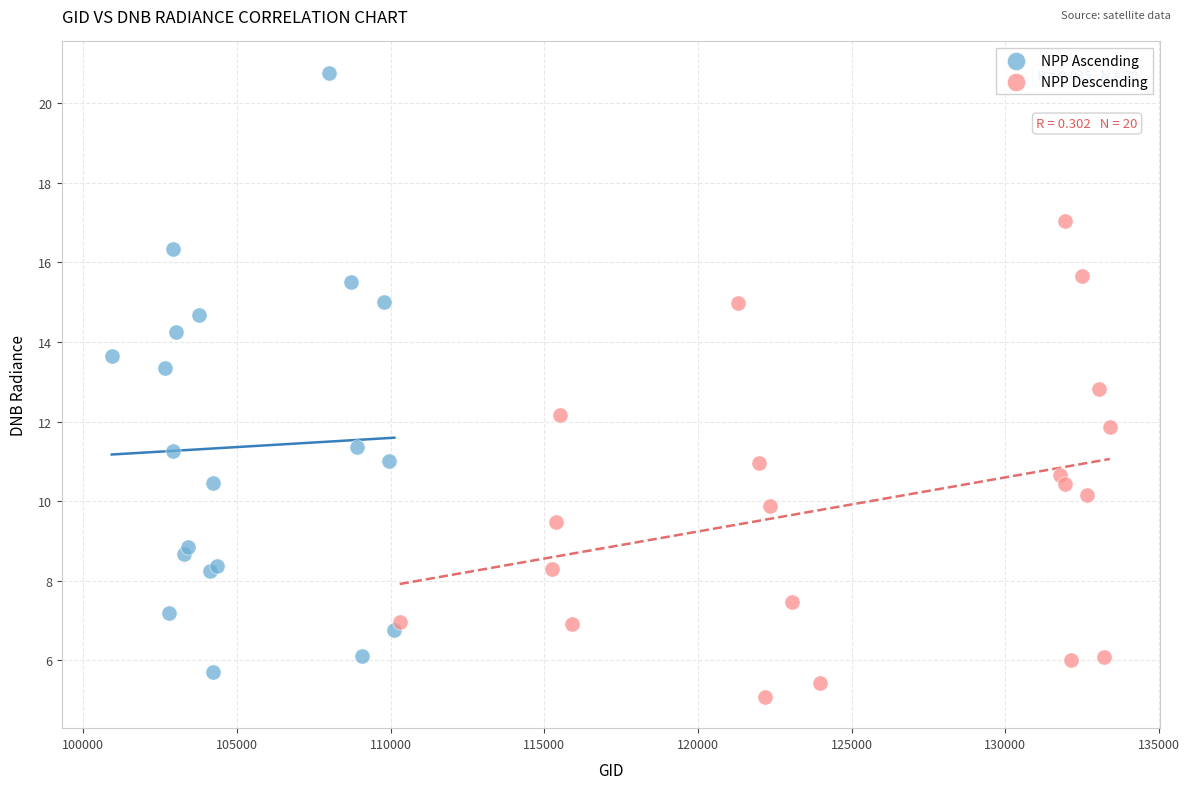

Which series has the largest Y range (max minus min)?

NPP Ascending